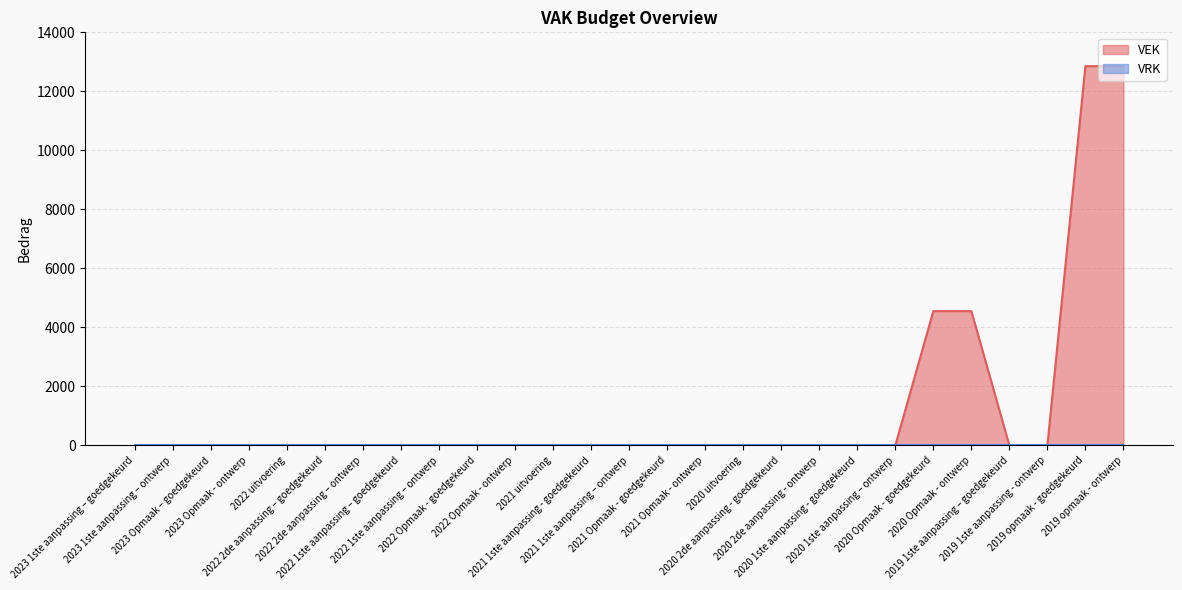

List the labels in order of value, largest first.

2019 opmaak - goedgekeurd, 2019 opmaak - ontwerp, 2020 Opmaak - goedgekeurd, 2020 Opmaak - ontwerp, 2023 1ste aanpassing – goedgekeurd, 2023 1ste aanpassing – ontwerp, 2023 Opmaak – goedgekeurd, 2023 Opmaak - ontwerp, 2022 uitvoering, 2022 2de aanpassing – goedgekeurd, 2022 2de aanpassing – ontwerp, 2022 1ste aanpassing – goedgekeurd, 2022 1ste aanpassing – ontwerp, 2022 Opmaak - goedgekeurd, 2022 Opmaak - ontwerp, 2021 uitvoering, 2021 1ste aanpassing - goedgekeurd, 2021 1ste aanpassing – ontwerp, 2021 Opmaak - goedgekeurd, 2021 Opmaak - ontwerp, 2020 uitvoering, 2020 2de aanpassing - goedgekeurd, 2020 2de aanpassing - ontwerp, 2020 1ste aanpassing - goedgekeurd, 2020 1ste aanpassing – ontwerp, 2019 1ste aanpassing – goedgekeurd, 2019 1ste aanpassing - ontwerp